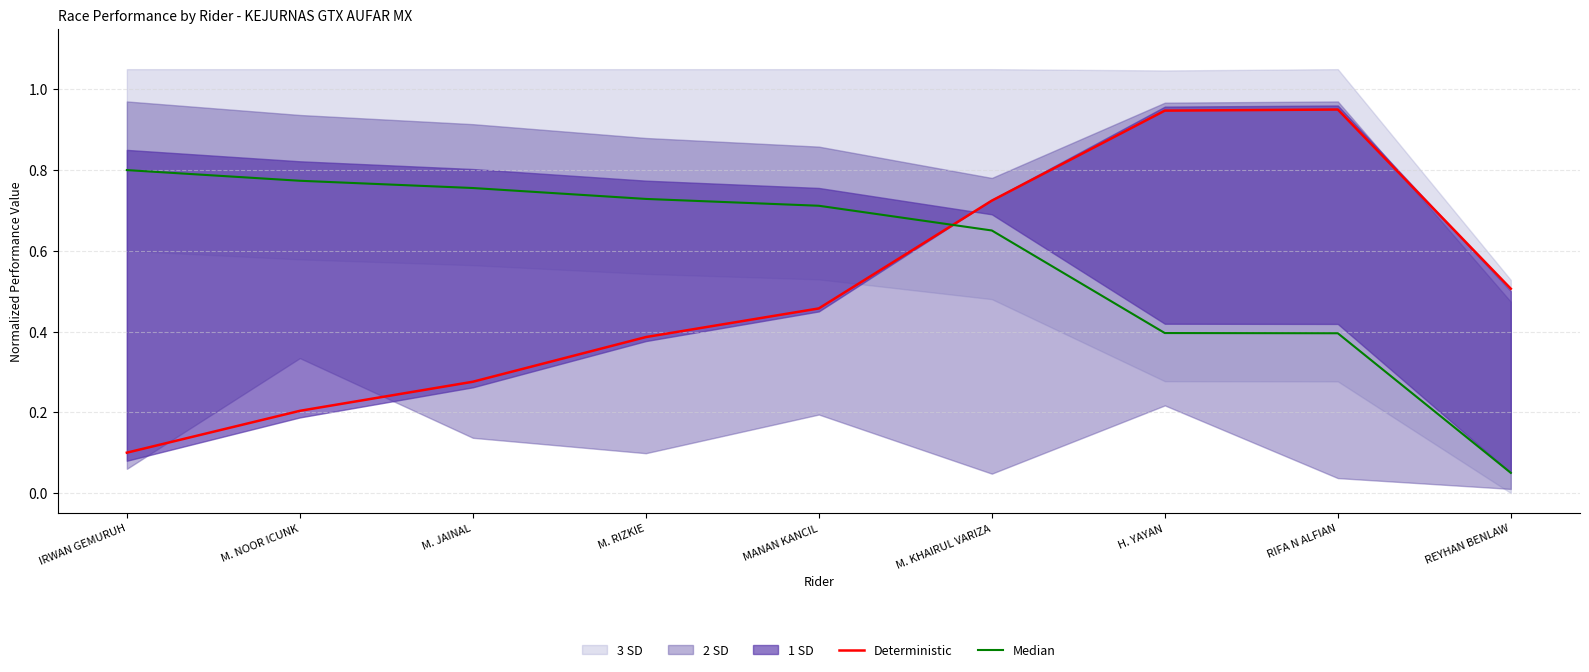

Is it true that Median equals 0.0 at REYHAN BENLAW?

False